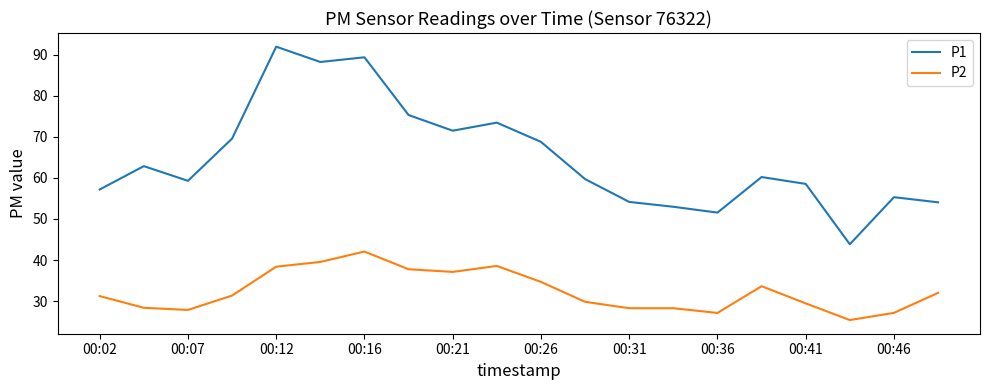

Rank the series by their average value, from lowest to highest.

P2, P1